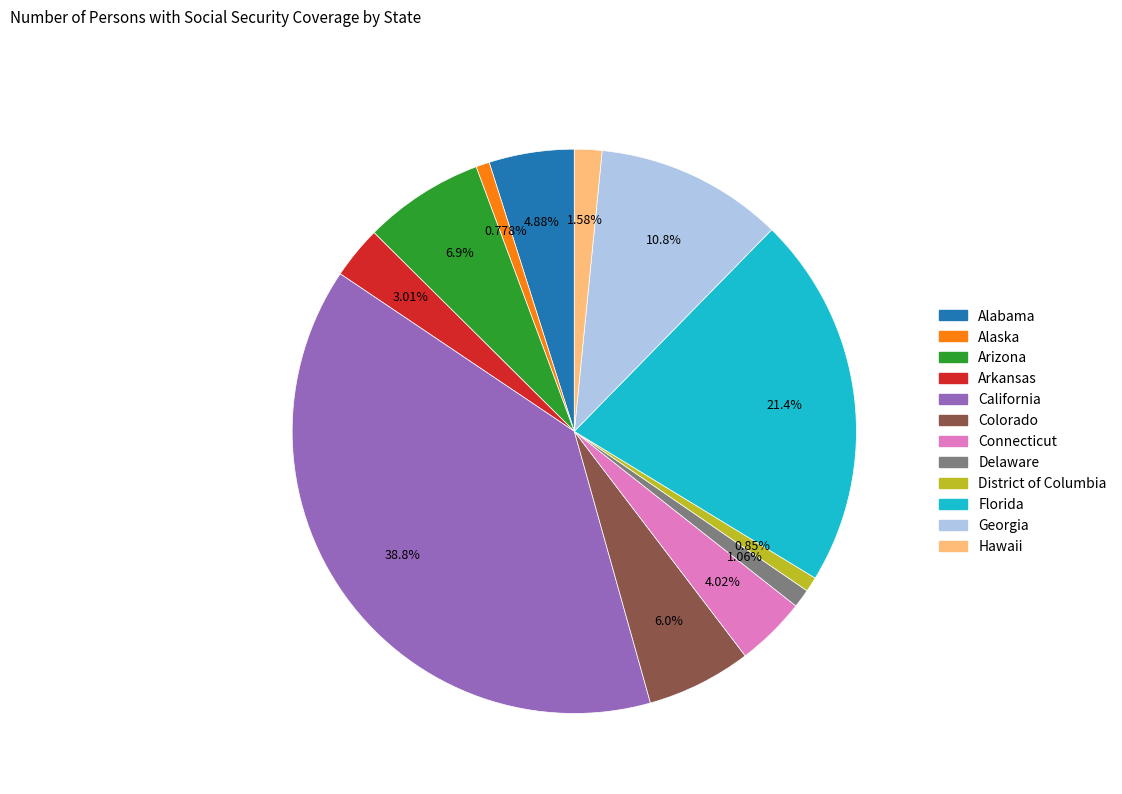

To the nearest percent, what portion does Alabama represent?

5%